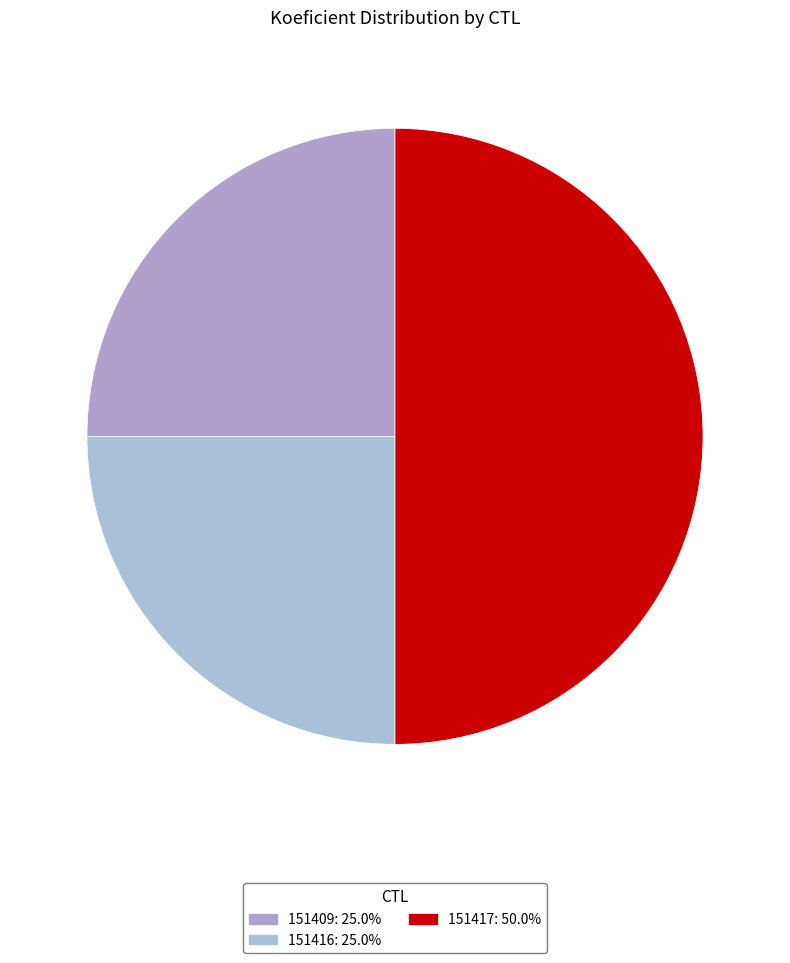

Count the number of slices in the pie.

3